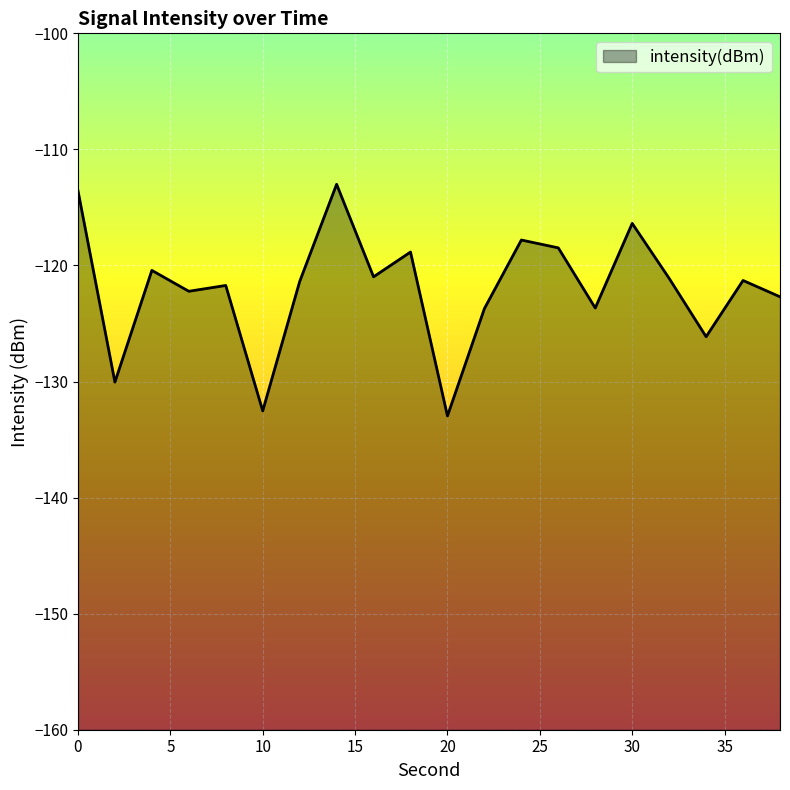

Rank the categories by value from lowest to highest.

20, 10, 2, 34, 22, 28, 38, 6, 8, 12, 36, 32, 16, 4, 18, 26, 24, 30, 0, 14